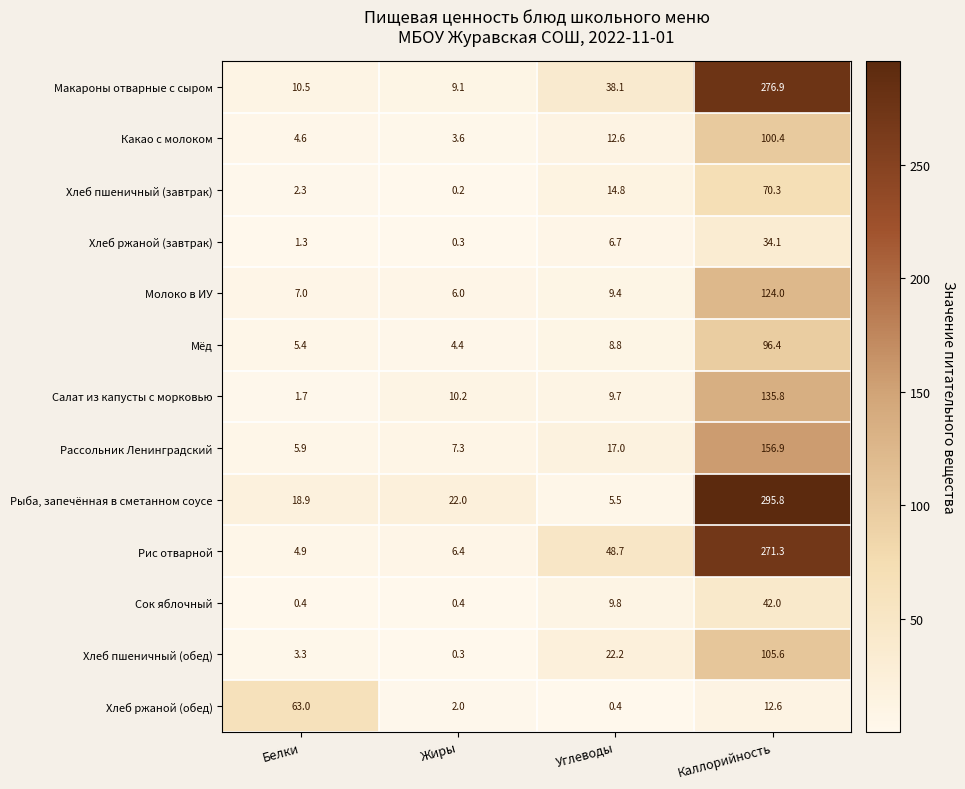

Between Белки and Жиры, which series saw the biggest shift?

Хлеб ржаной (обед)